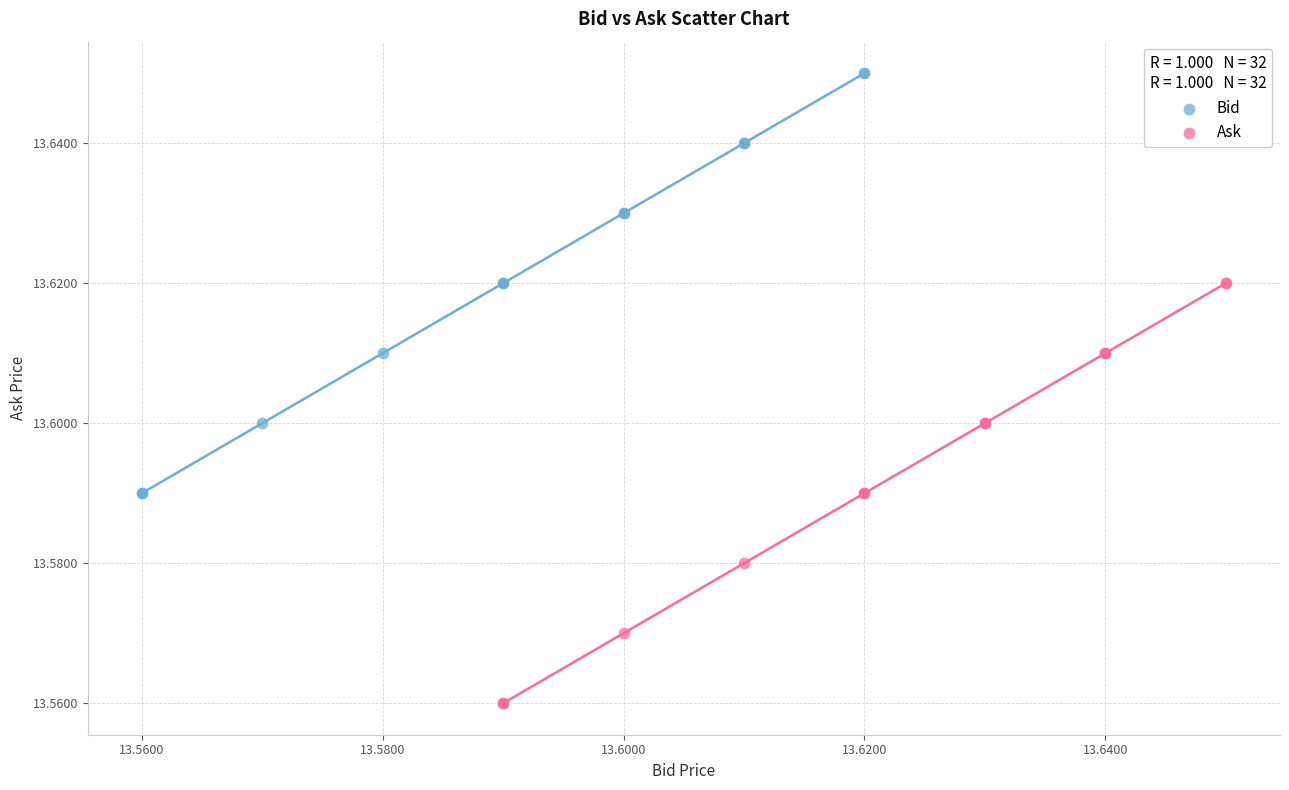

Which series contains the lowest Y value?

Ask